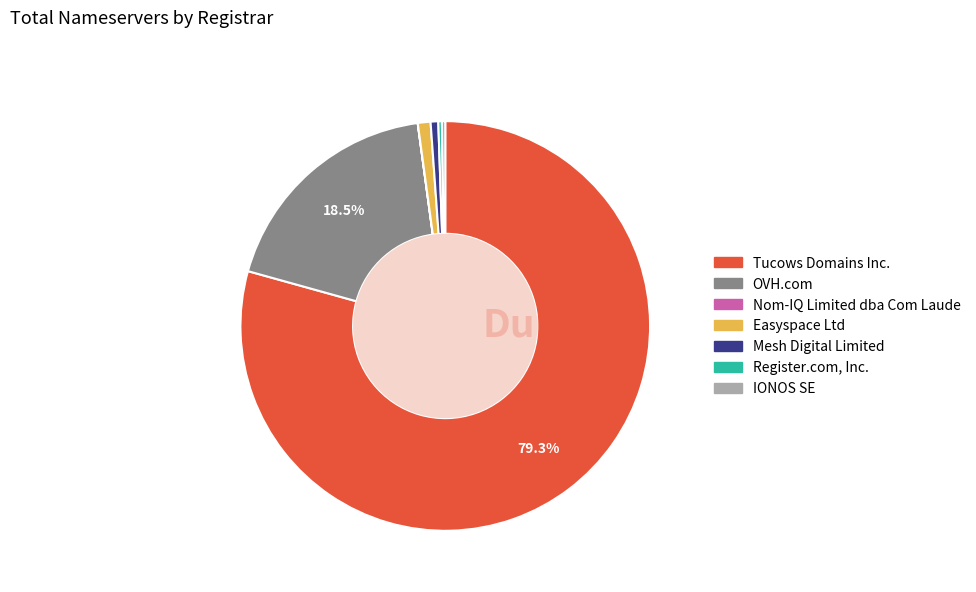

Does Tucows Domains Inc. represent more than half of the total?

Yes